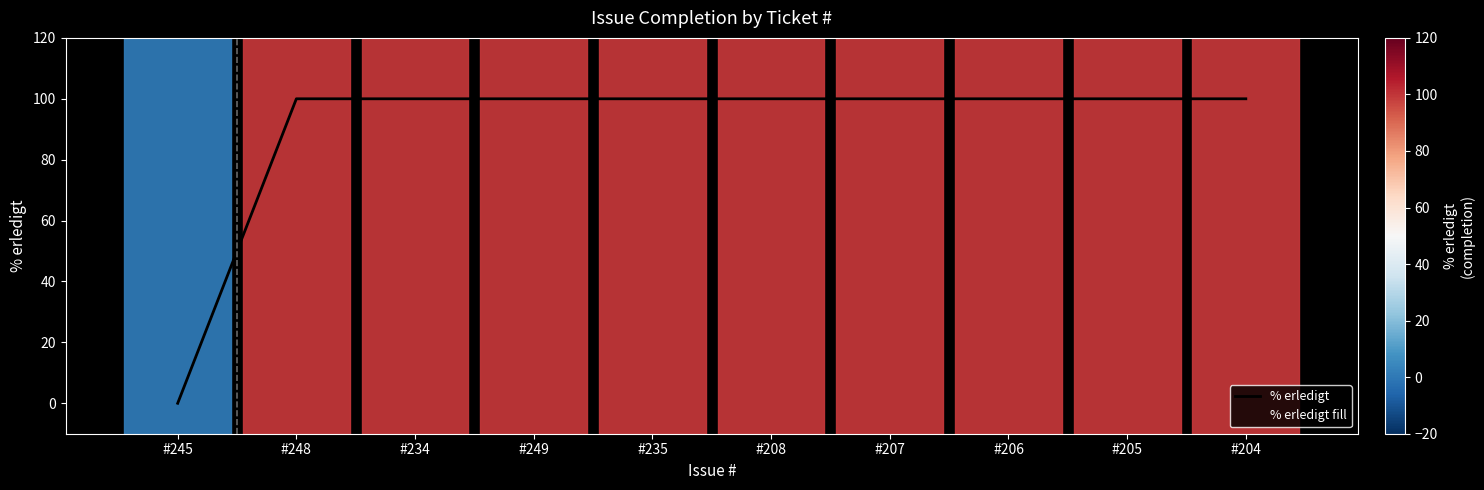

List the labels in order of value, largest first.

#248, #234, #249, #235, #208, #207, #206, #205, #204, #245